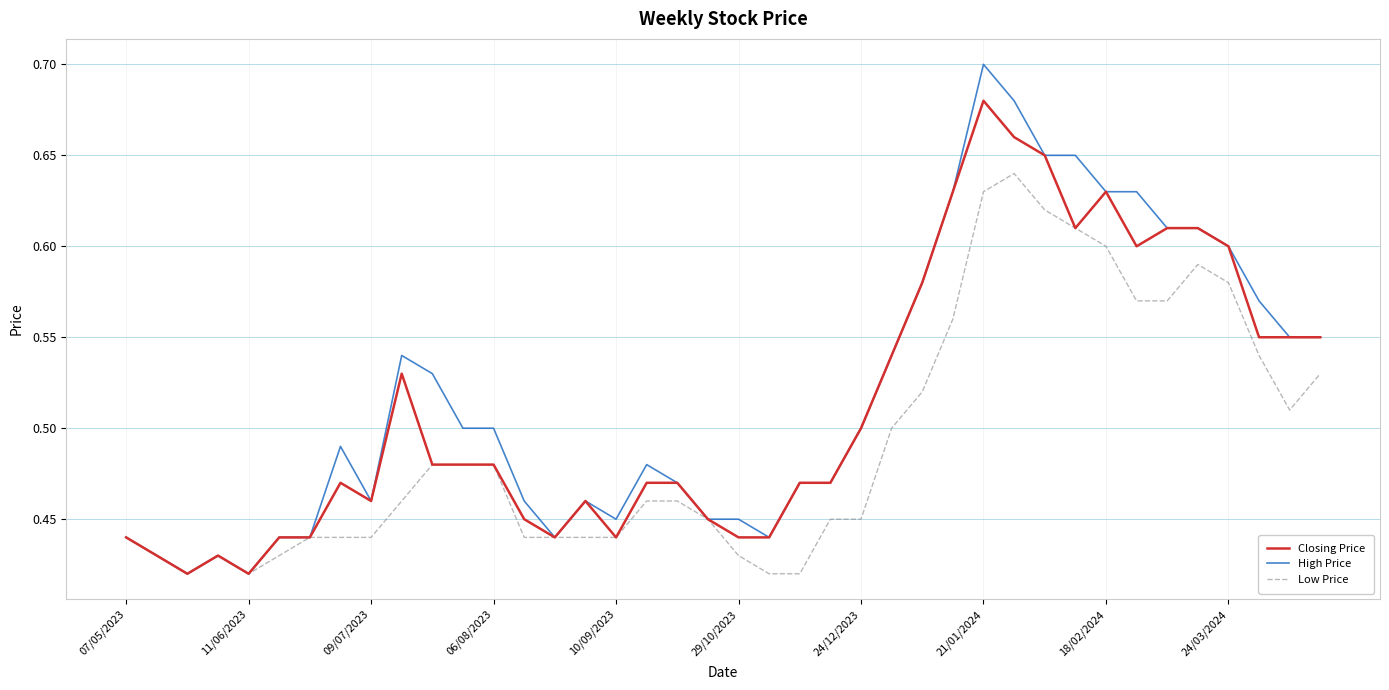

Which series has the widest spread of values?

High Price